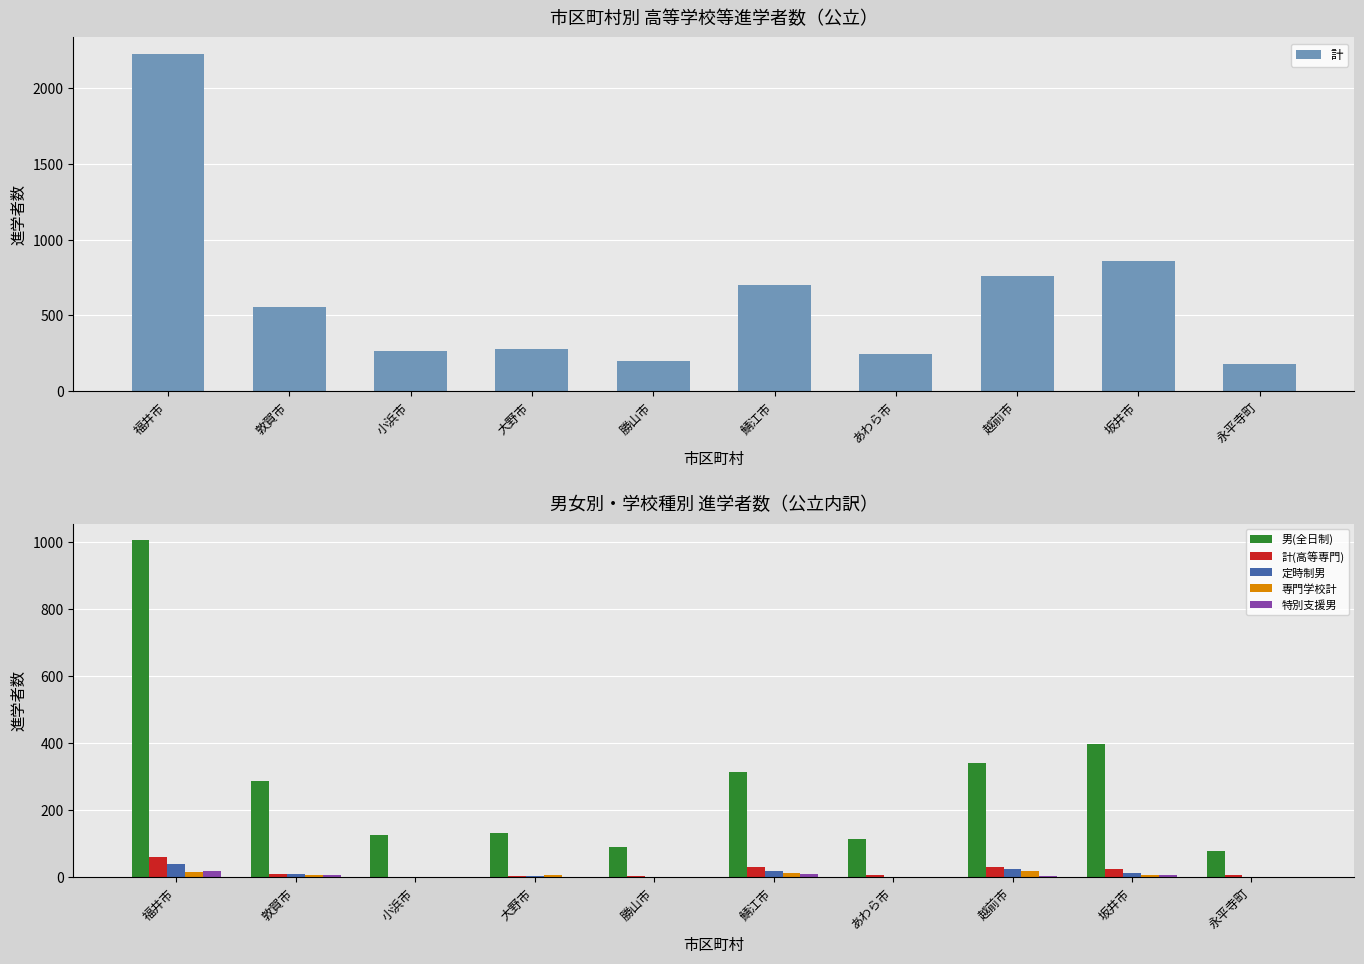

True or false: 特別支援男 has a value of 1 at 永平寺町.

True